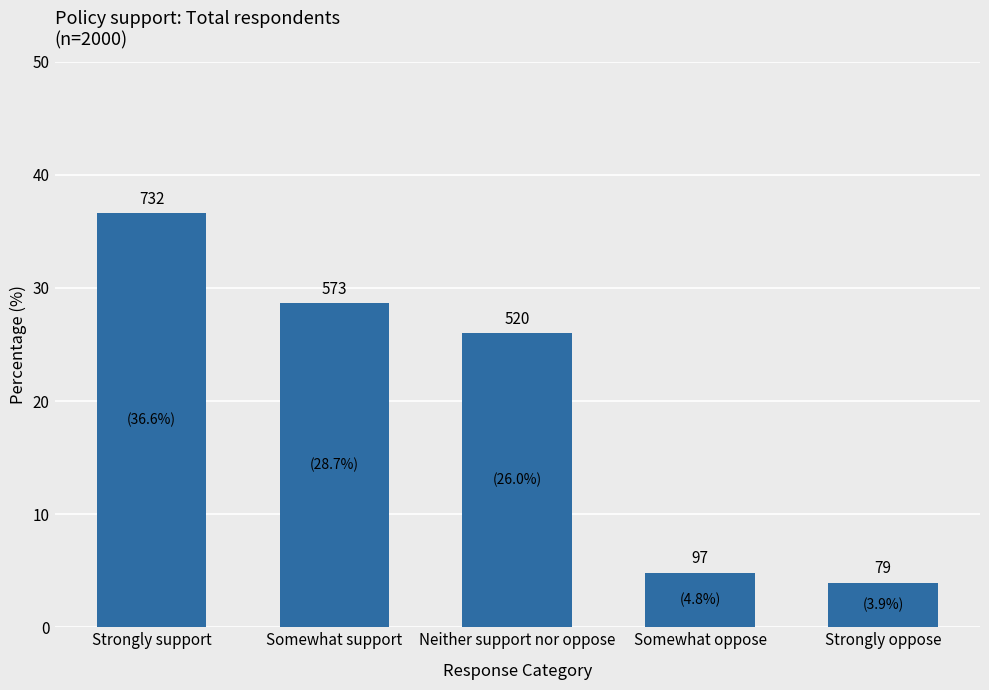

What is the average value?

20.0